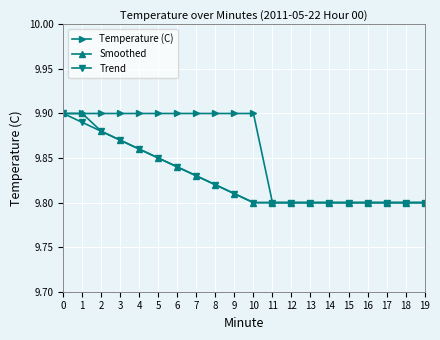

Which series has the largest total across all categories?

Temperature (C)